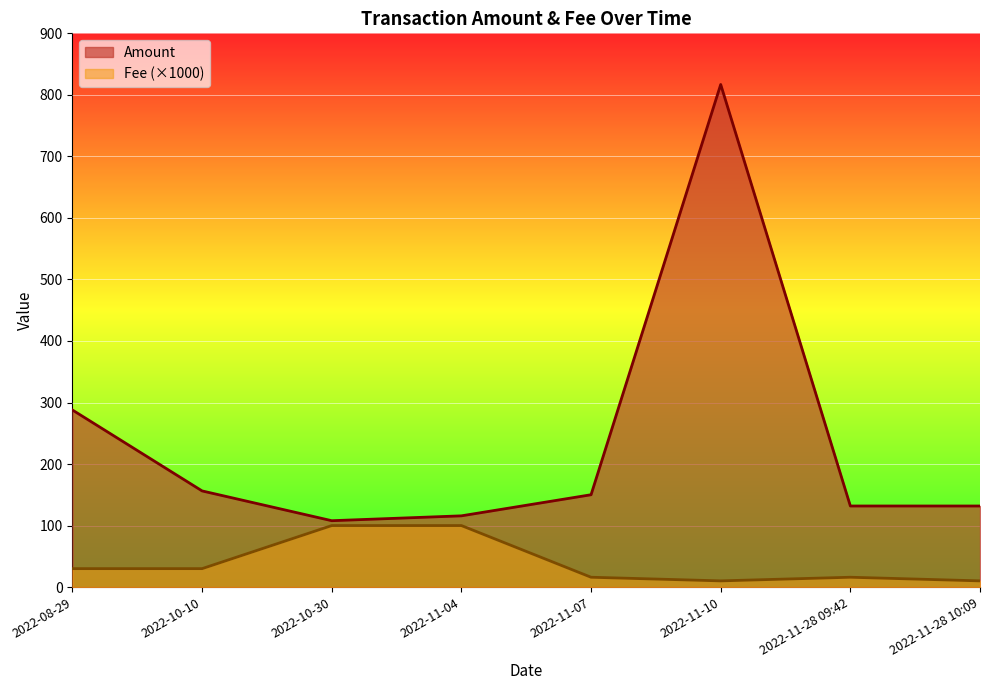

What is the difference between the Fee values at 2022-11-07 and 2022-10-30?

84.0